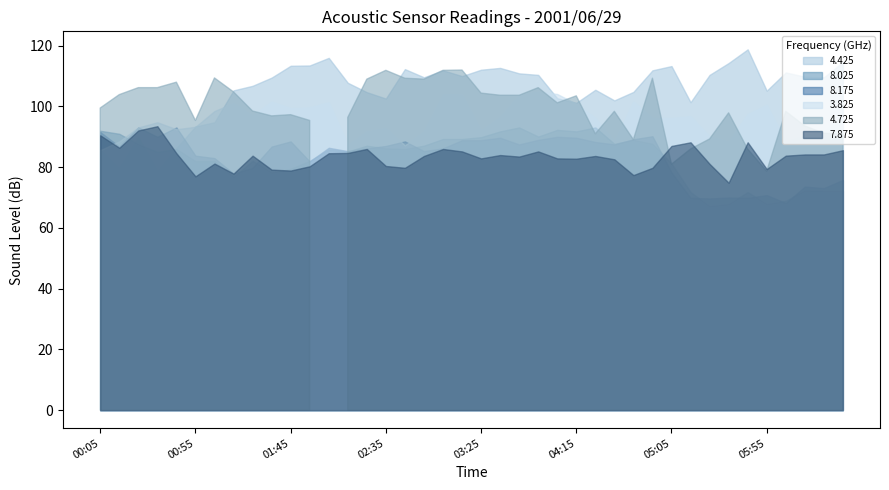

What is the label of the 27th point from the right?

02:15